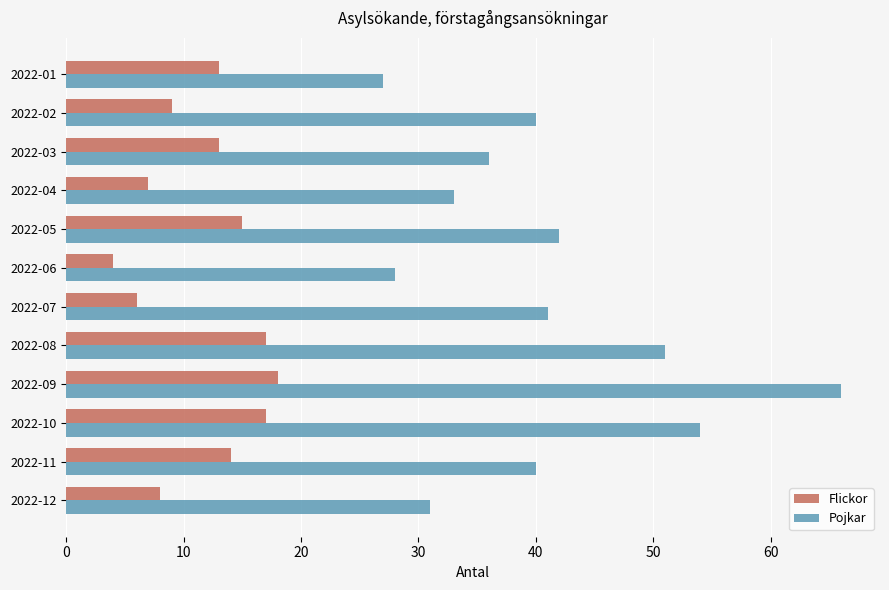

What is the sum of all Flickor values?

141